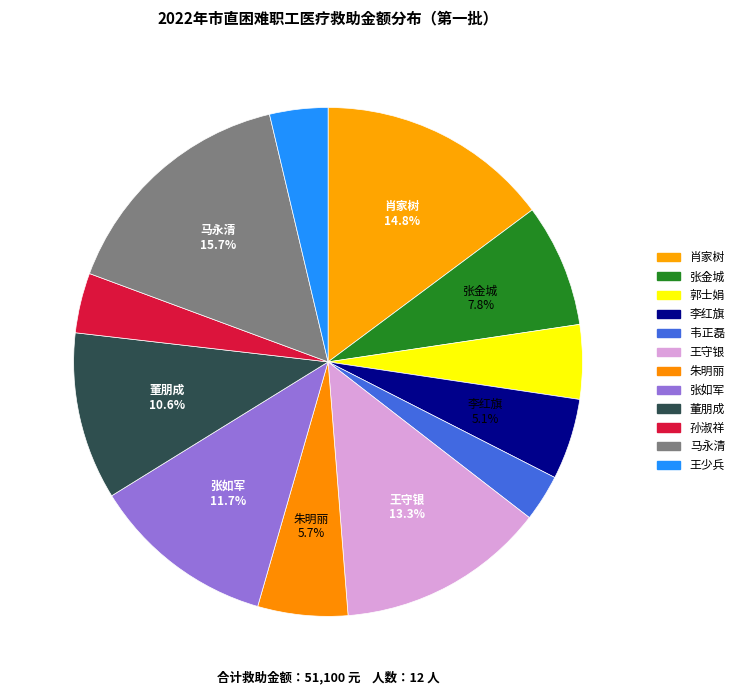

Which category has the biggest portion of the pie?

马永清